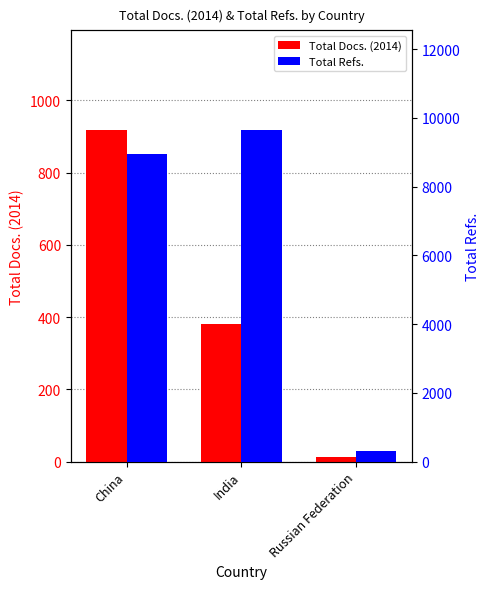

What is the label of the 2nd bar from the right?

India